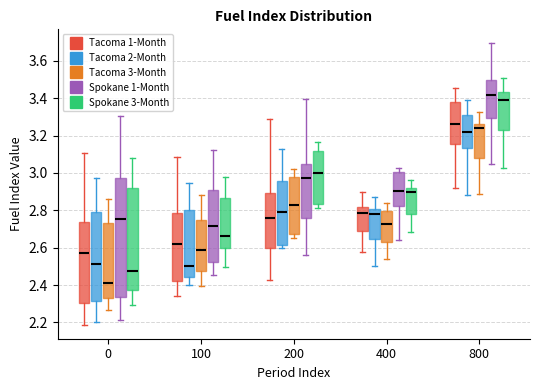

Reading left to right, read every box against the y-axis: the position of its median line, the range the box covers, and the ends of its whiskers. The values are not printed on the chart, so give them approximately, as read against the axis.

0 (Tacoma 1-Month): median 2.58, box 2.30 to 2.74, whiskers 2.18 to 3.10
0 (Tacoma 2-Month): median 2.52, box 2.32 to 2.78, whiskers 2.20 to 2.98
0 (Tacoma 3-Month): median 2.42, box 2.32 to 2.74, whiskers 2.26 to 2.86
0 (Spokane 1-Month): median 2.76, box 2.34 to 2.98, whiskers 2.22 to 3.30
0 (Spokane 3-Month): median 2.48, box 2.38 to 2.92, whiskers 2.30 to 3.08
100 (Tacoma 1-Month): median 2.62, box 2.42 to 2.78, whiskers 2.34 to 3.08
100 (Tacoma 2-Month): median 2.50, box 2.44 to 2.80, whiskers 2.40 to 2.94
100 (Tacoma 3-Month): median 2.58, box 2.48 to 2.74, whiskers 2.40 to 2.88
100 (Spokane 1-Month): median 2.72, box 2.52 to 2.90, whiskers 2.46 to 3.12
100 (Spokane 3-Month): median 2.66, box 2.60 to 2.86, whiskers 2.50 to 2.98
200 (Tacoma 1-Month): median 2.76, box 2.60 to 2.90, whiskers 2.42 to 3.28
200 (Tacoma 2-Month): median 2.80, box 2.62 to 2.96, whiskers 2.60 to 3.12
200 (Tacoma 3-Month): median 2.82, box 2.68 to 2.98, whiskers 2.66 to 3.02
200 (Spokane 1-Month): median 2.98, box 2.76 to 3.04, whiskers 2.56 to 3.40
200 (Spokane 3-Month): median 3.00, box 2.84 to 3.12, whiskers 2.82 to 3.16
400 (Tacoma 1-Month): median 2.78, box 2.68 to 2.82, whiskers 2.58 to 2.90
400 (Tacoma 2-Month): median 2.78, box 2.64 to 2.80, whiskers 2.50 to 2.88
400 (Tacoma 3-Month): median 2.72, box 2.64 to 2.80, whiskers 2.54 to 2.84
400 (Spokane 1-Month): median 2.90, box 2.82 to 3.00, whiskers 2.64 to 3.02
400 (Spokane 3-Month): median 2.90, box 2.78 to 2.92, whiskers 2.68 to 2.96
800 (Tacoma 1-Month): median 3.26, box 3.16 to 3.38, whiskers 2.92 to 3.46
800 (Tacoma 2-Month): median 3.22, box 3.14 to 3.32, whiskers 2.88 to 3.38
800 (Tacoma 3-Month): median 3.24, box 3.08 to 3.26, whiskers 2.88 to 3.32
800 (Spokane 1-Month): median 3.42, box 3.30 to 3.50, whiskers 3.04 to 3.70
800 (Spokane 3-Month): median 3.40, box 3.24 to 3.44, whiskers 3.02 to 3.50